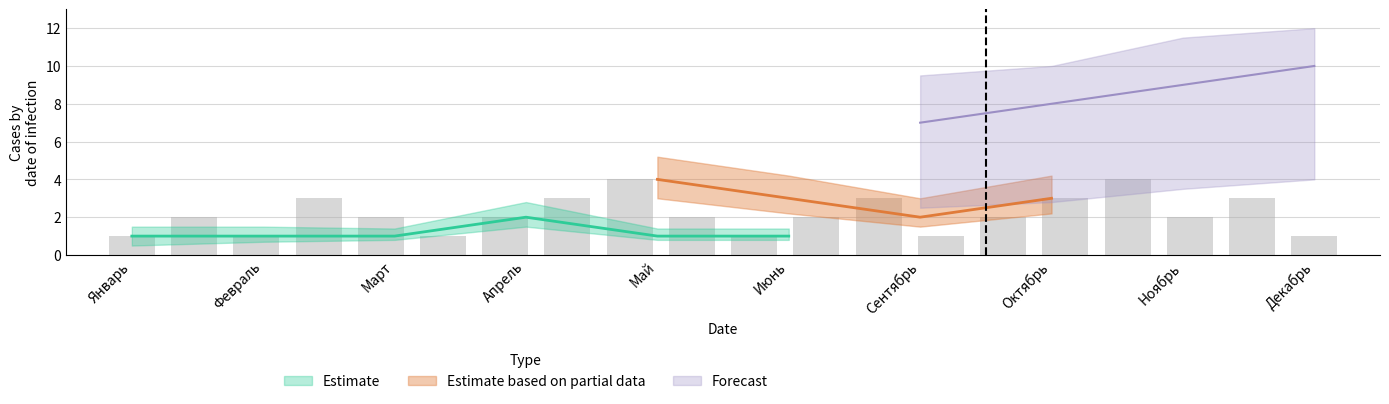

Which series has the widest spread of values?

Forecast